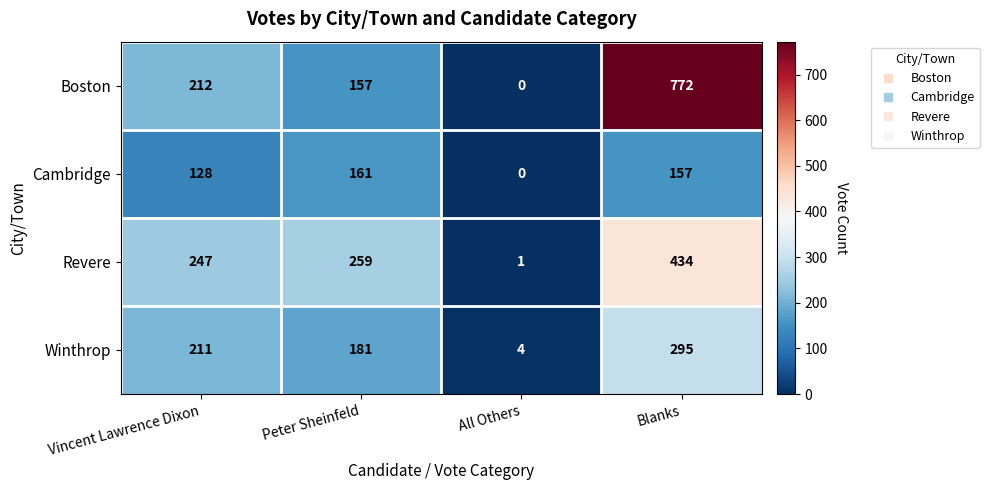

Is it true that Cambridge equals 0 at All Others?

True